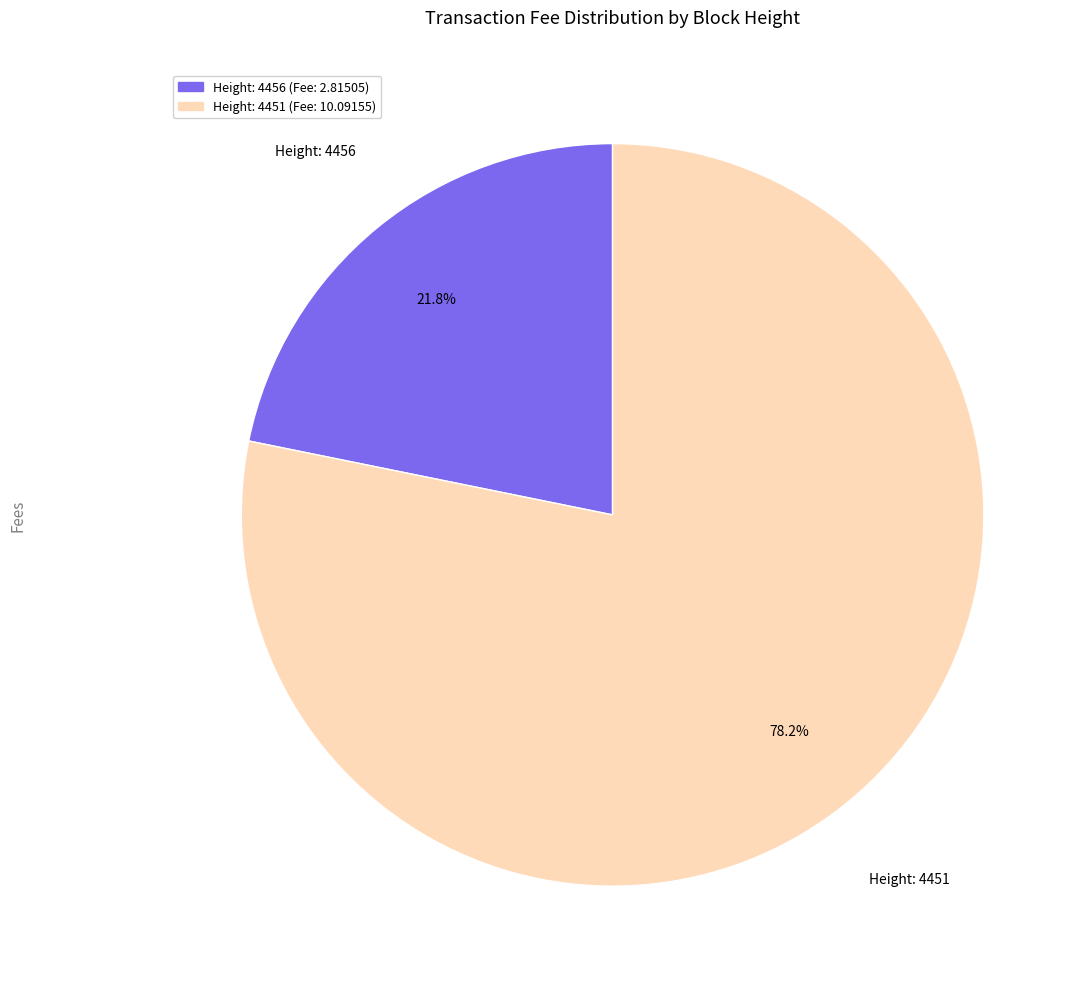

Does any single category account for the majority?

Yes